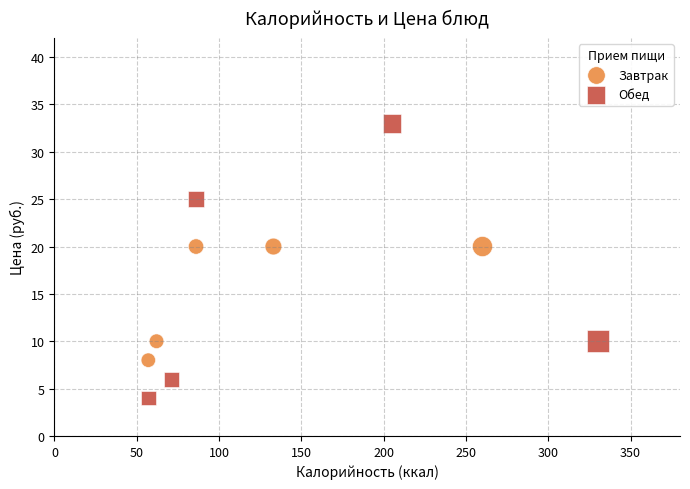

What are all the series names shown in the legend?

Завтрак, Обед